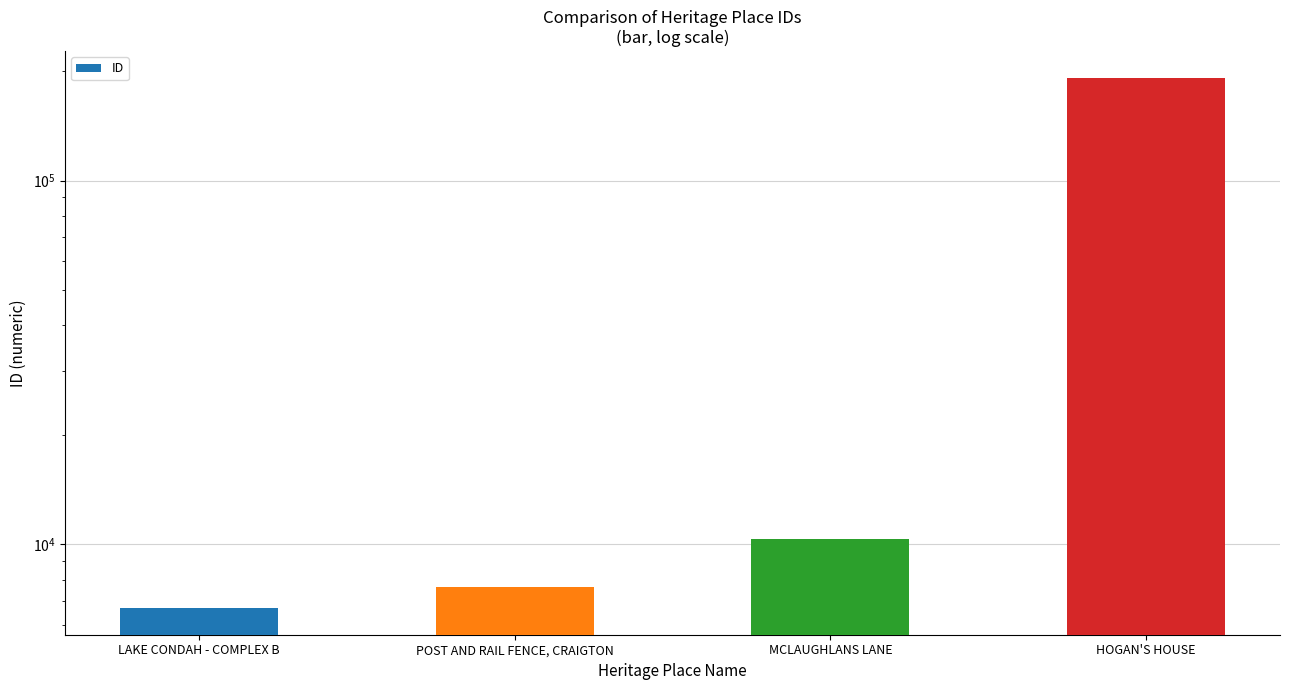

What is the greatest value displayed?

191767